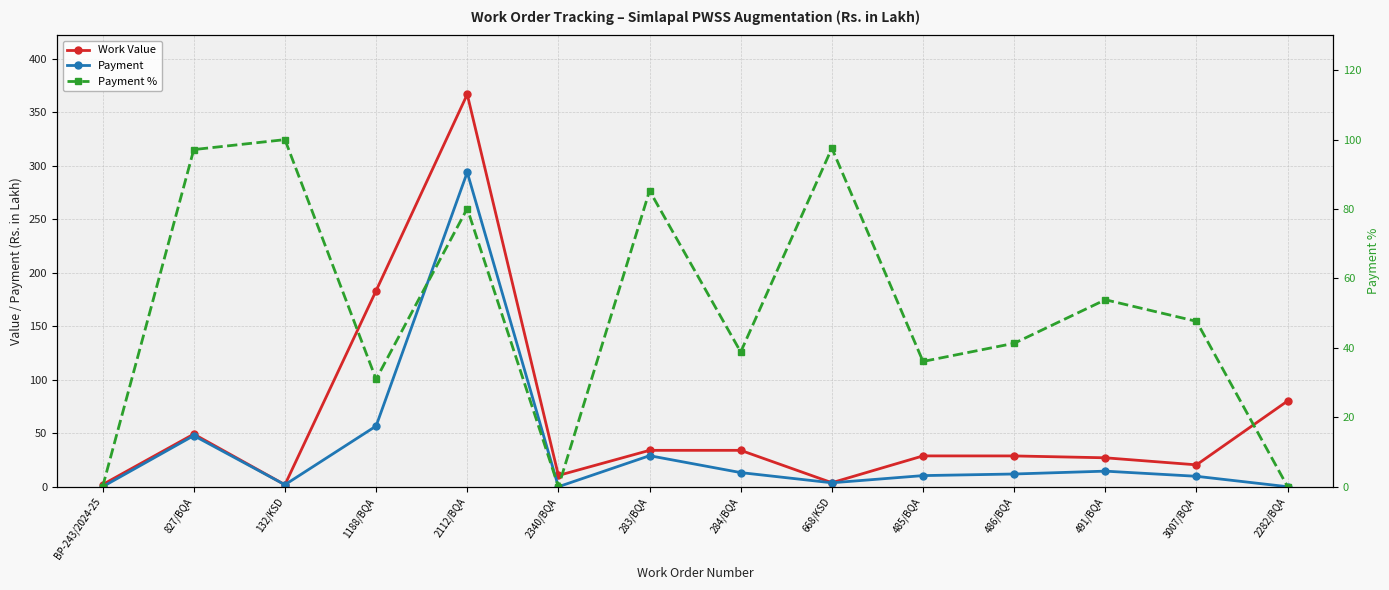

How many lines are shown in the chart?

3